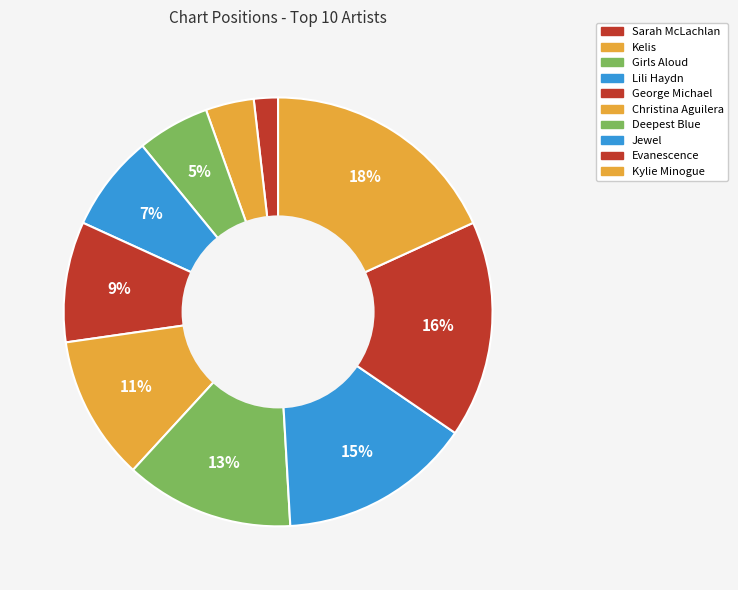

Rank the categories by value from lowest to highest.

Sarah McLachlan, Kelis, Girls Aloud, Lili Haydn, George Michael, Christina Aguilera, Deepest Blue, Jewel, Evanescence, Kylie Minogue